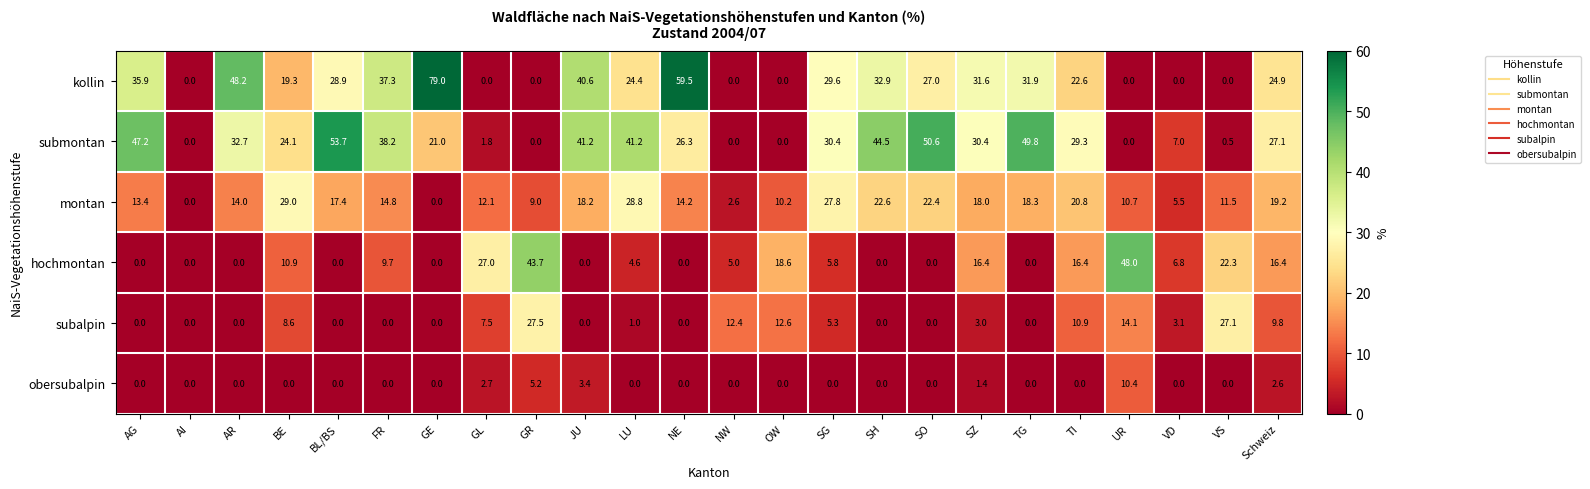

What is the difference between the maximum and minimum values in the kollin series?

79.0